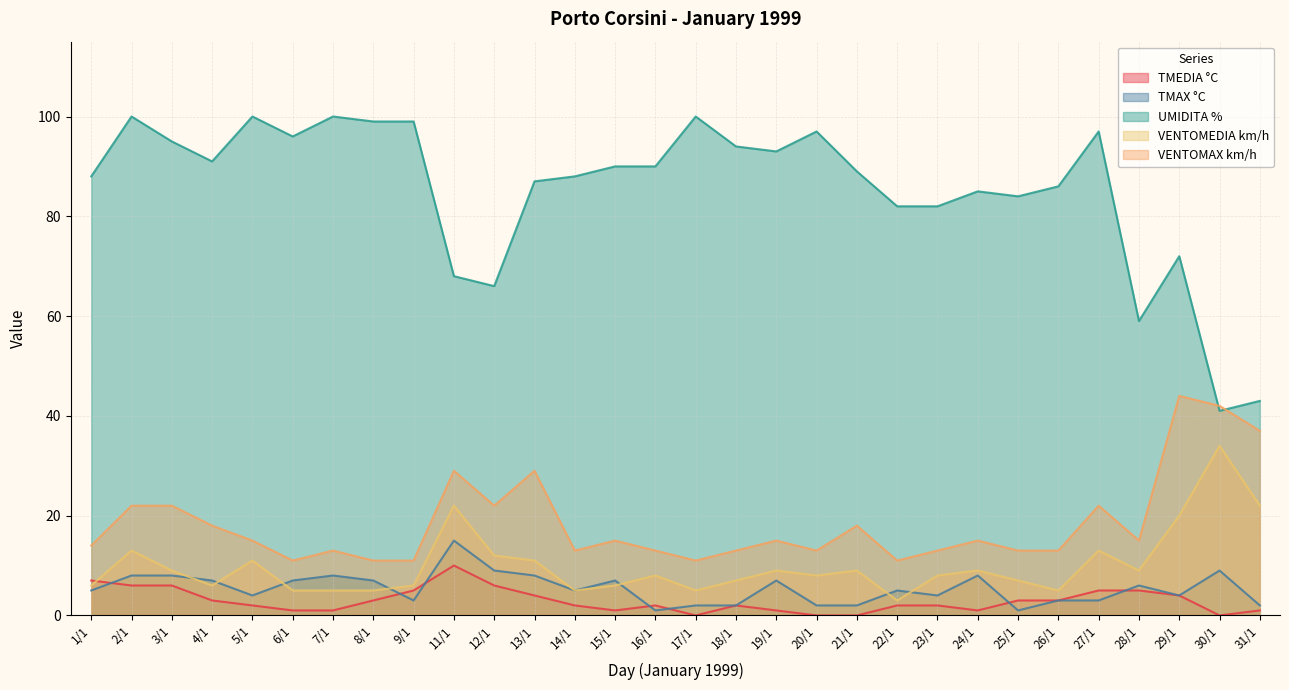

Where is VENTOMEDIA km/h nearest to the value 18?

29/1